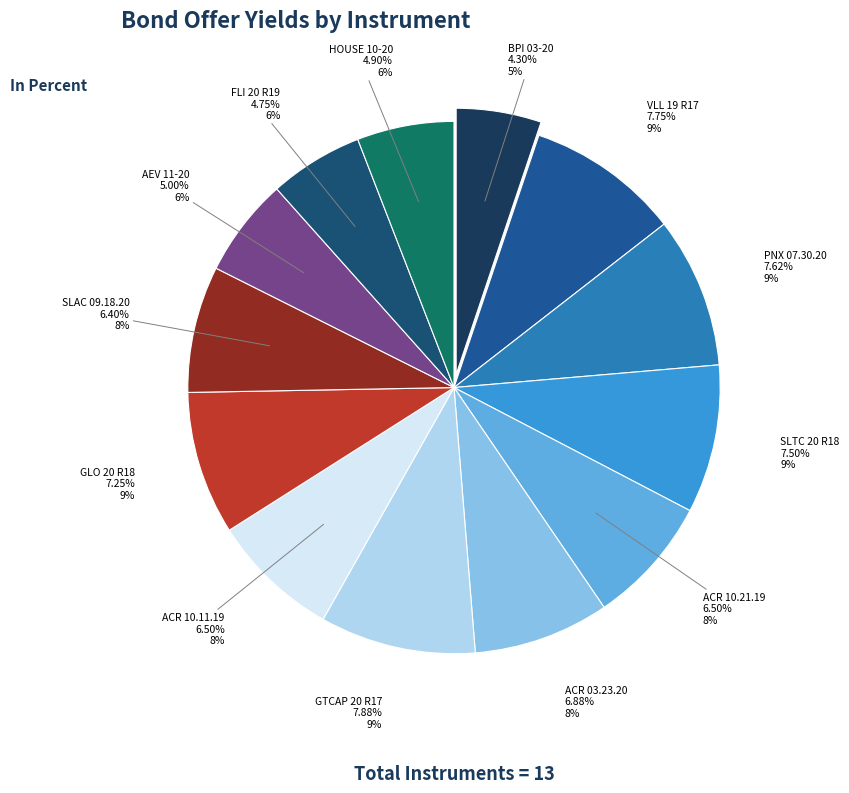

How many slices are in this pie chart?

13